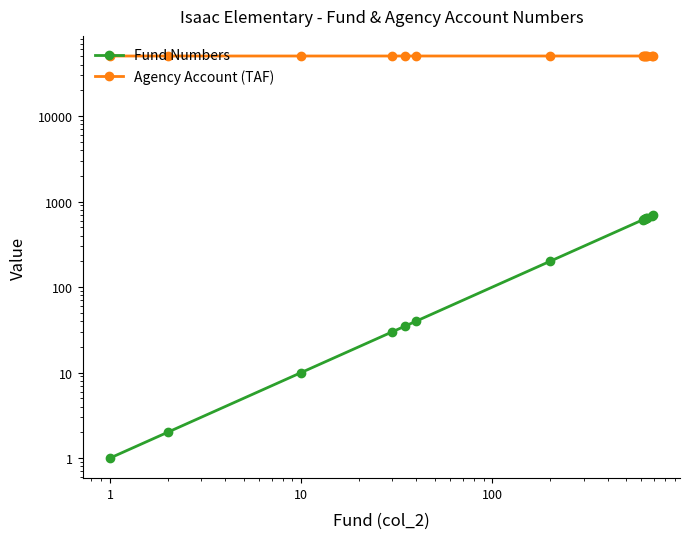

Reading left to right, transcribe all the data shown in this chart.

Fund Numbers: 1	2	10	30	35	40	200	610	620	630	637	645	685	690
Agency Account (TAF): 50337	50338	50339	50340	50341	50342	50343	50344	50345	50347	50348	50349	50350	50351